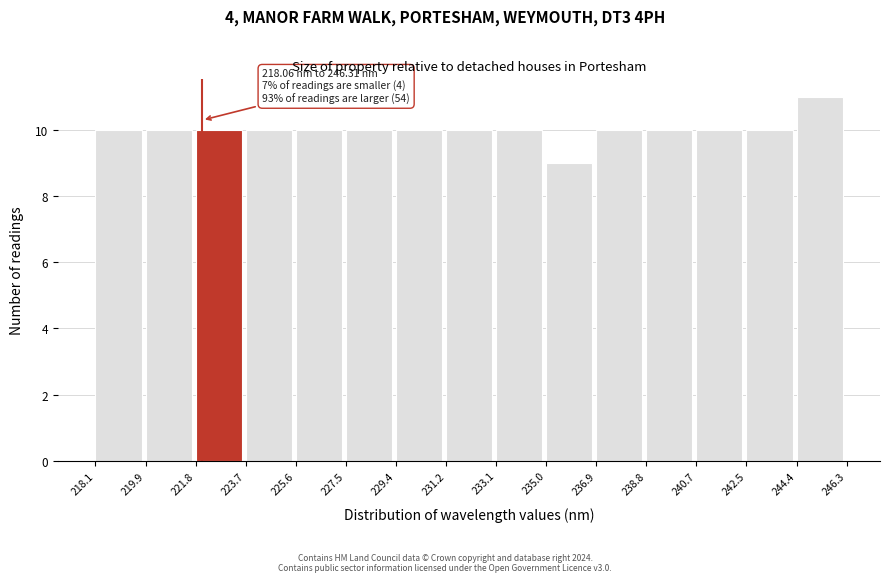

Which range on the x-axis has the tallest bar?

244.4 to 246.3